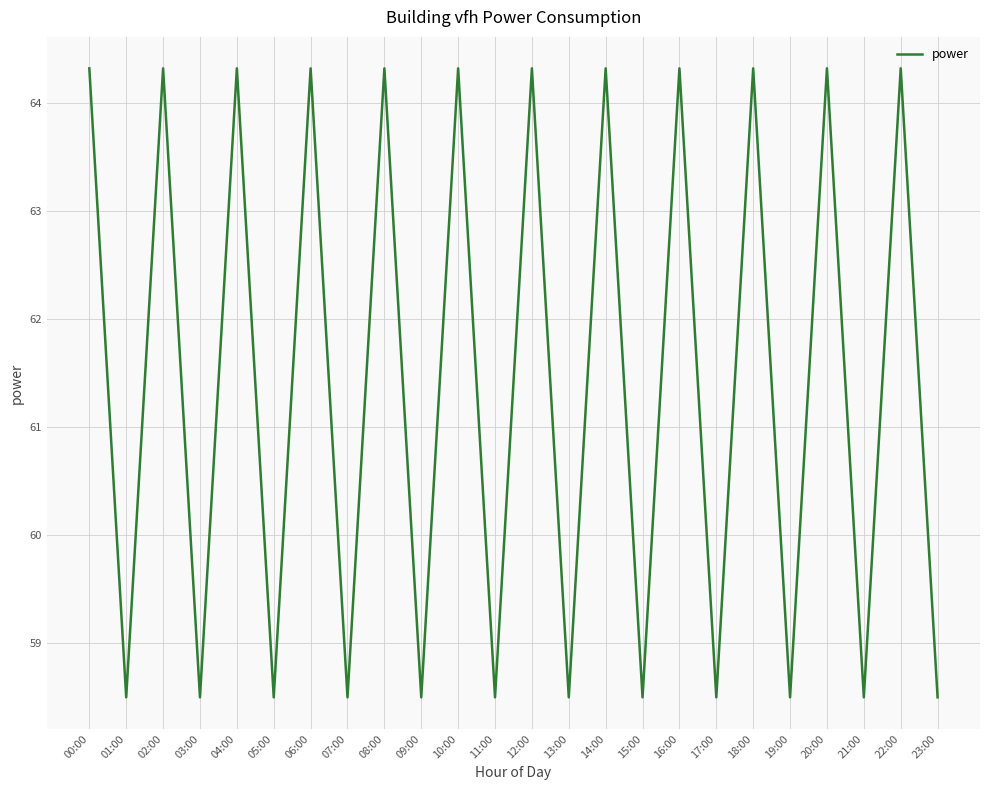

What is the sum of all values?

1473.8